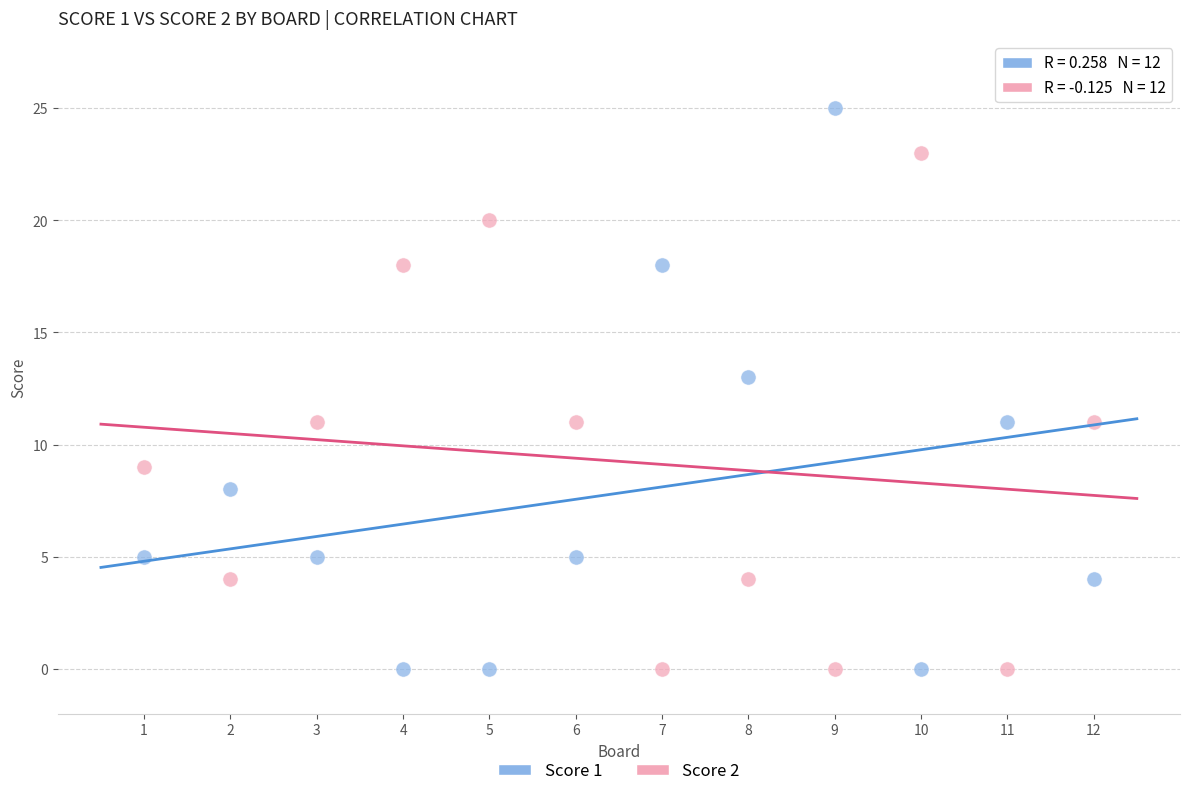

Which series contains the highest Y value?

Score 1